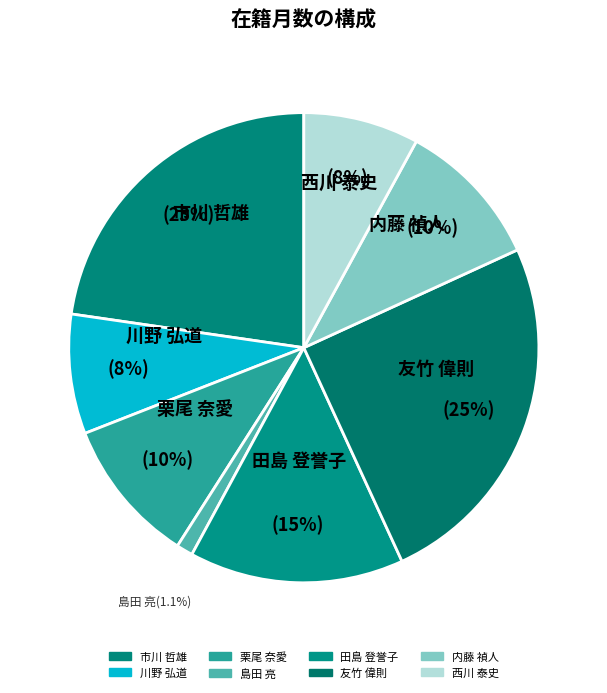

How many segments does this pie chart have?

8